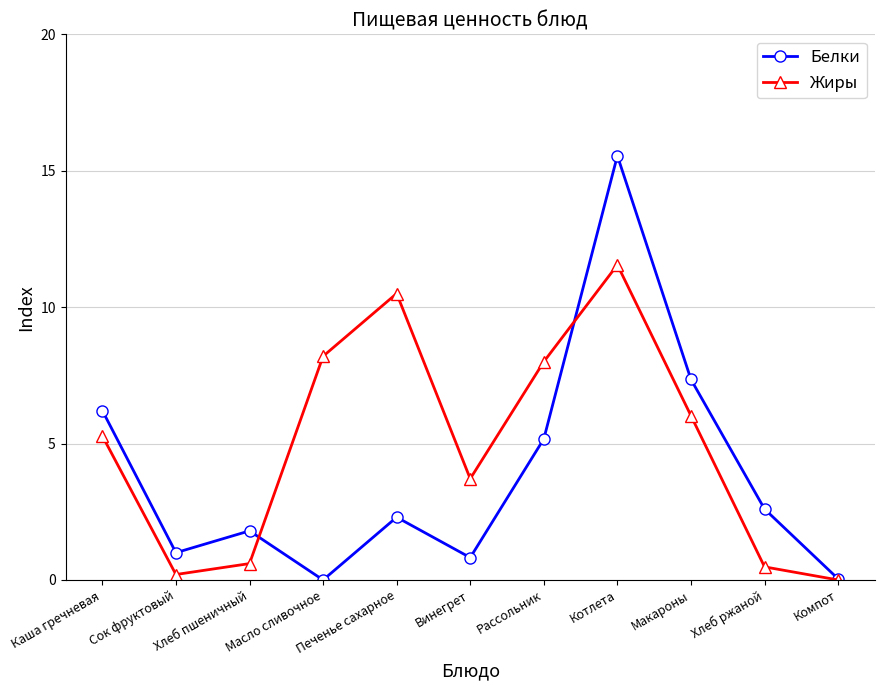

What is the value of the Жиры point at the 9th from the left?

6.0